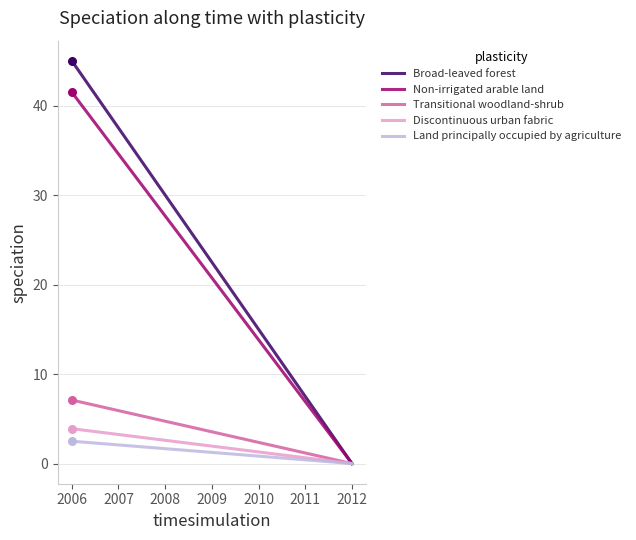

Which series has the largest Y range (max minus min)?

Broad-leaved forest